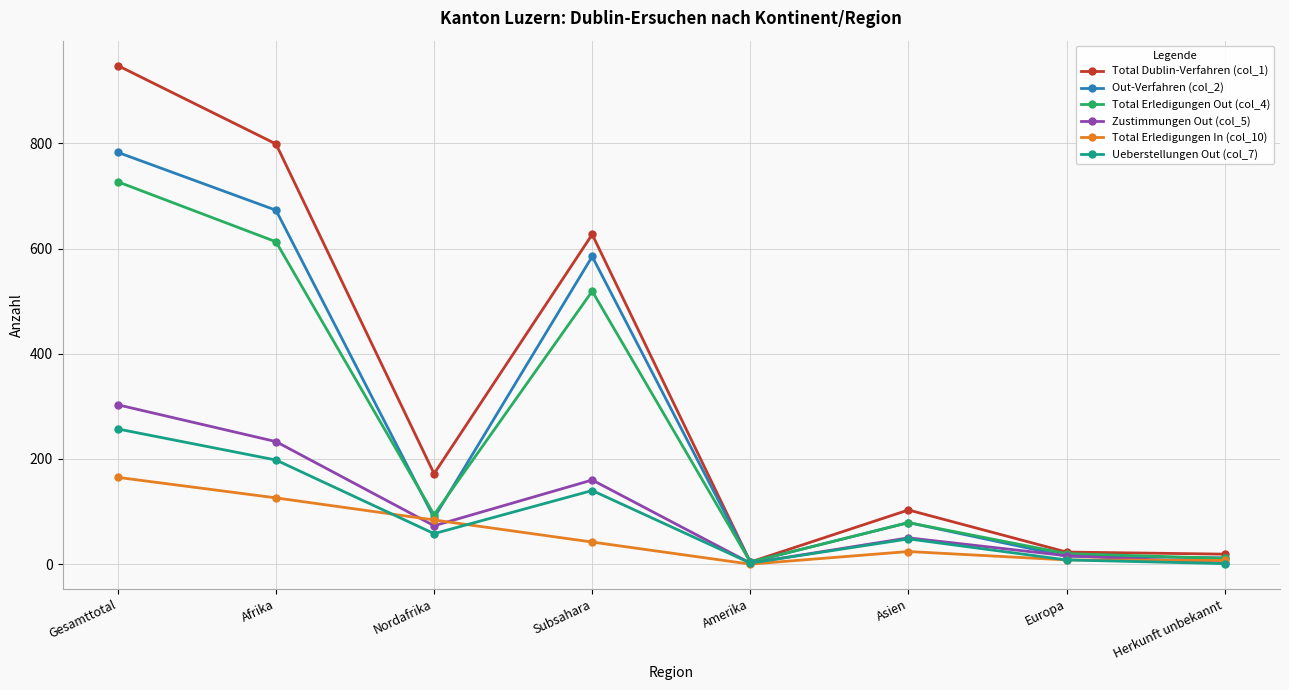

What is the value of the Out-Verfahren (col_2) point at the 3rd from the left?

88